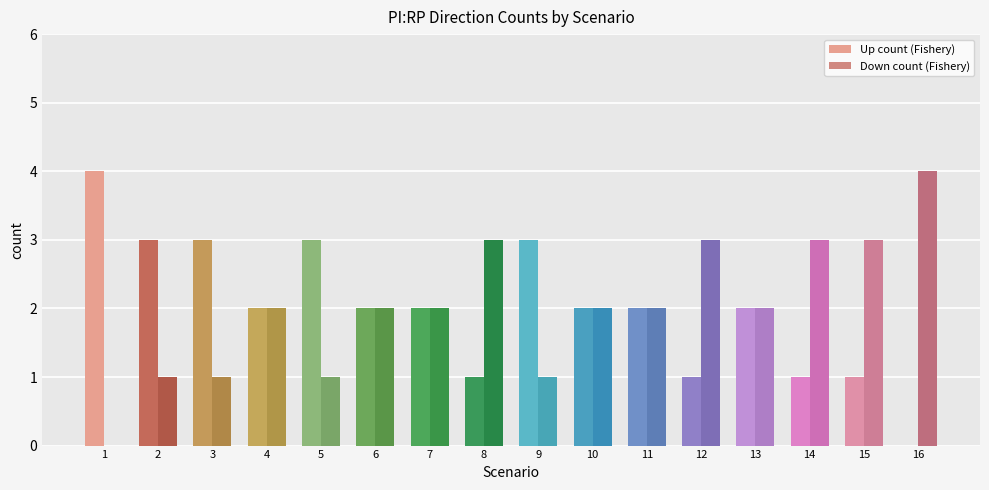

At which label is Down count (Fishery) closest to 2?

4